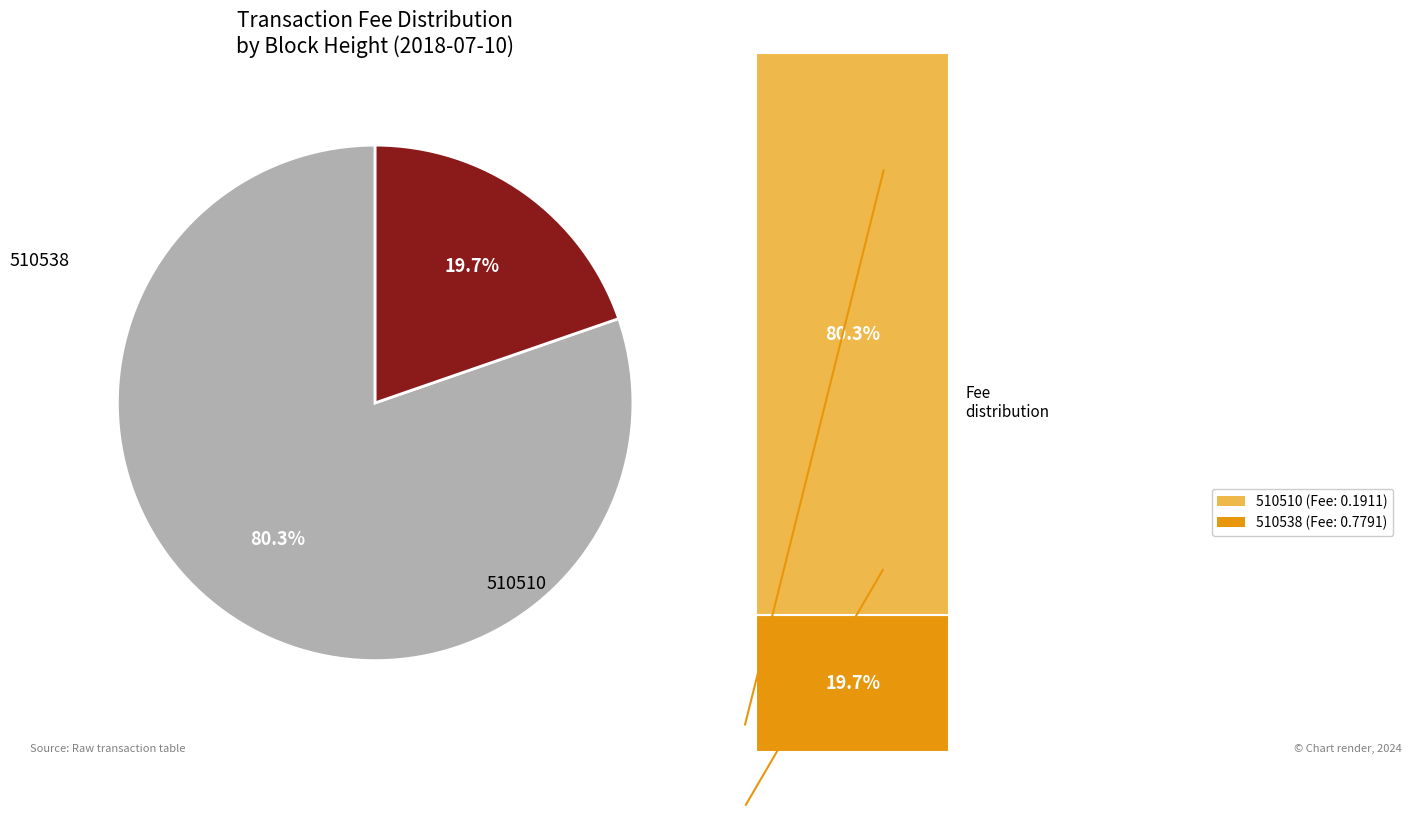

What is the total percentage of 510538 and 510510?

100.0%